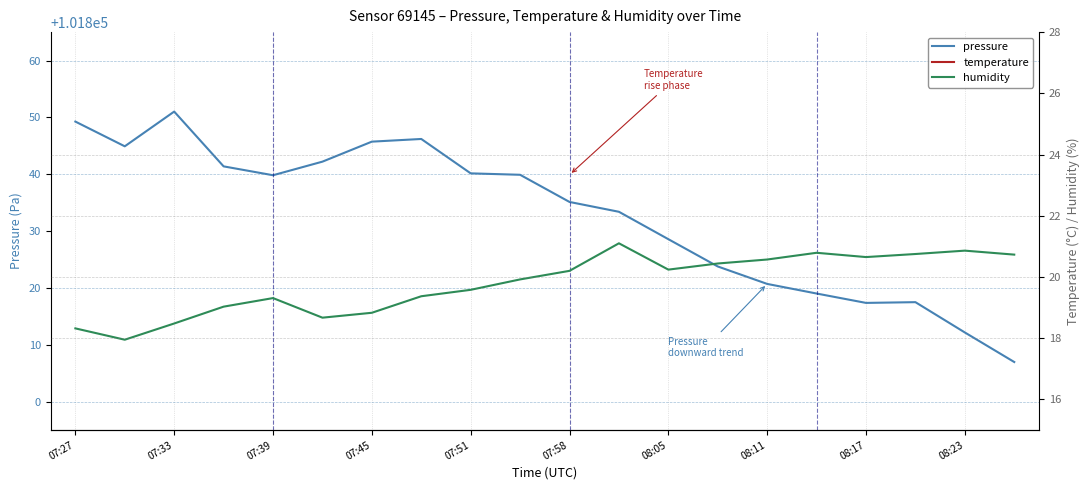

What is the maximum value for pressure?

101851.0